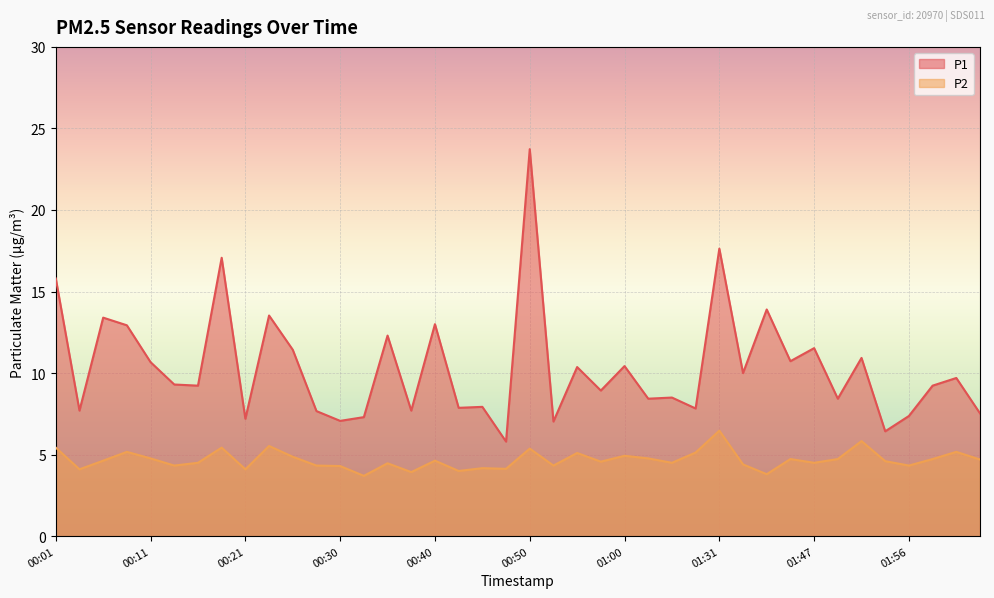

What is the difference between the maximum and second lowest values in the P2 series?

2.7